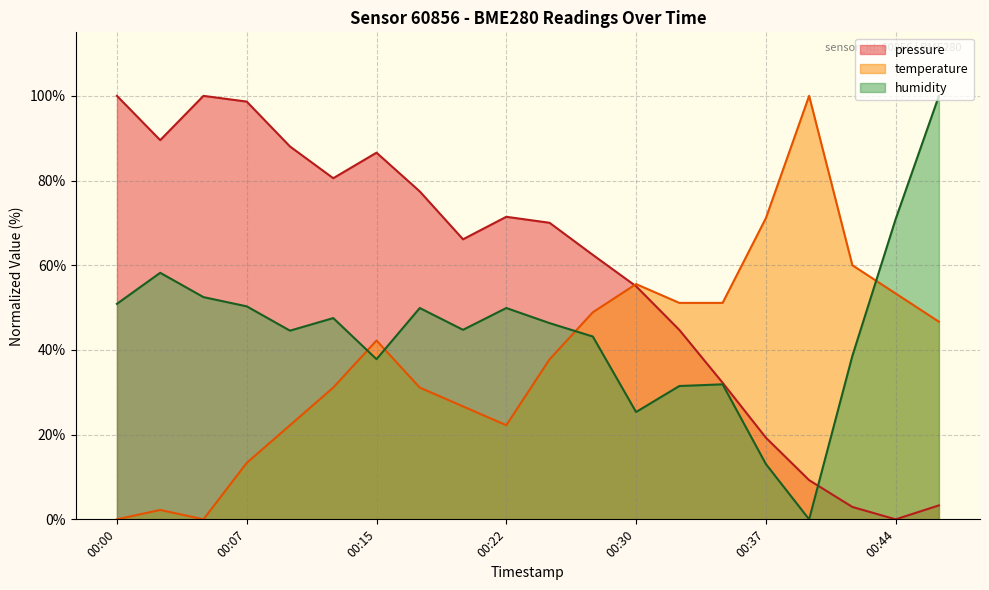

Between 00:07 and 00:30, which series saw the biggest shift?

pressure